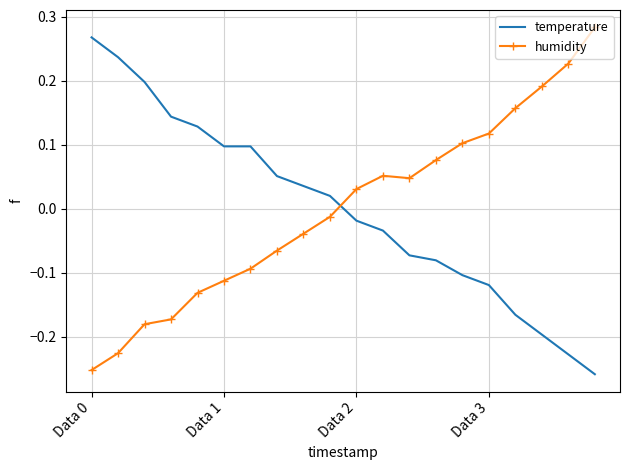

True or false: temperature and humidity intersect in this chart.

True